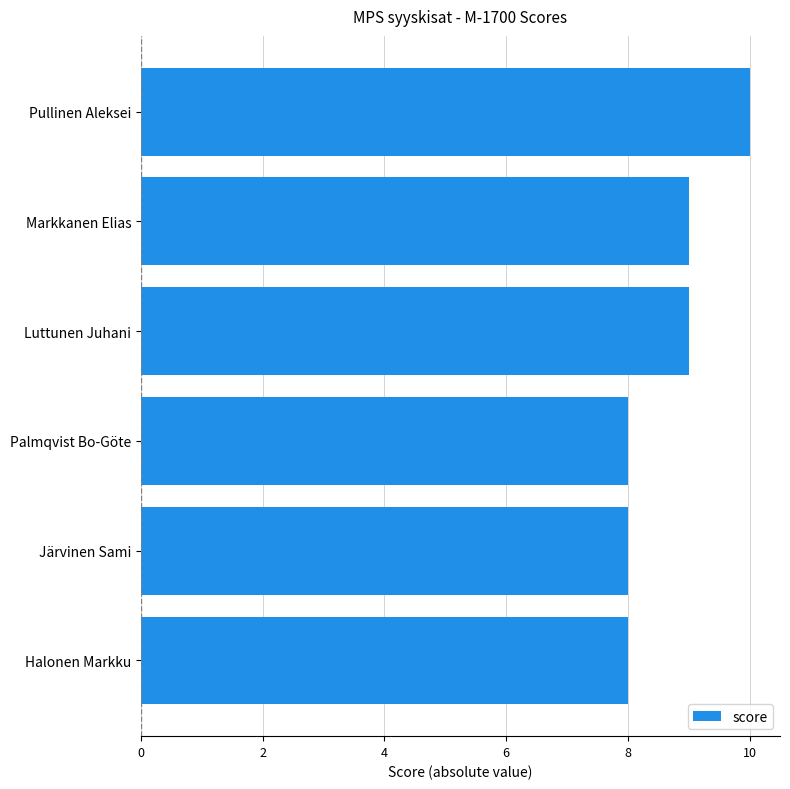

The chart shows a value of 5 at Pullinen Aleksei. True or false?

False